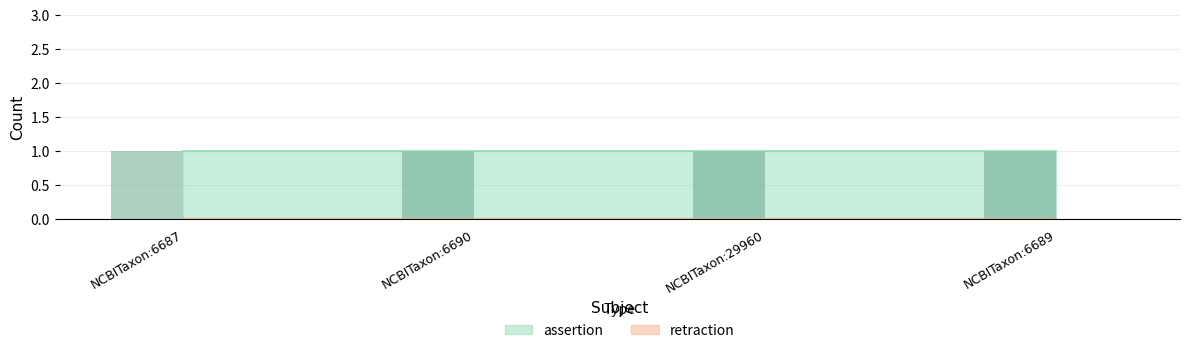

What is the greatest value displayed?

1